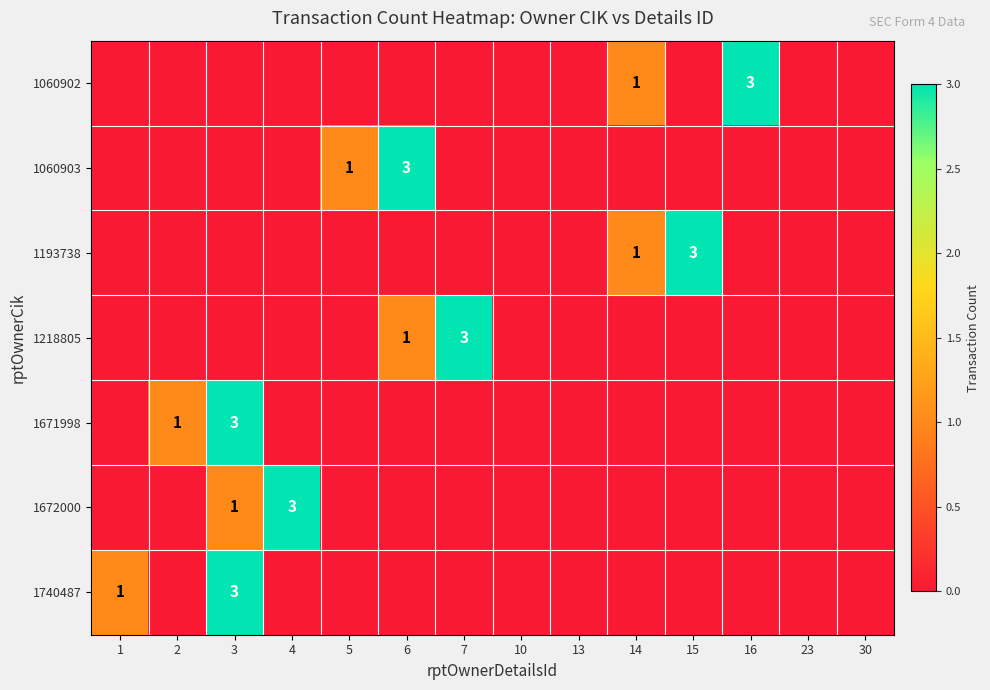

The 1671998 series shows 1 at 2. True or false?

True